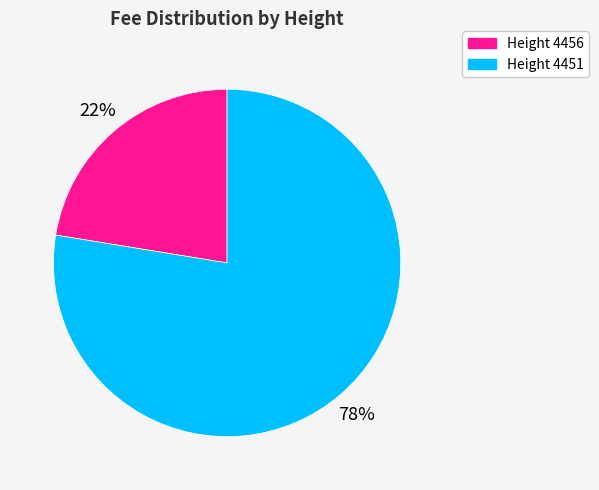

To the nearest percent, what is the average slice percentage?

50%